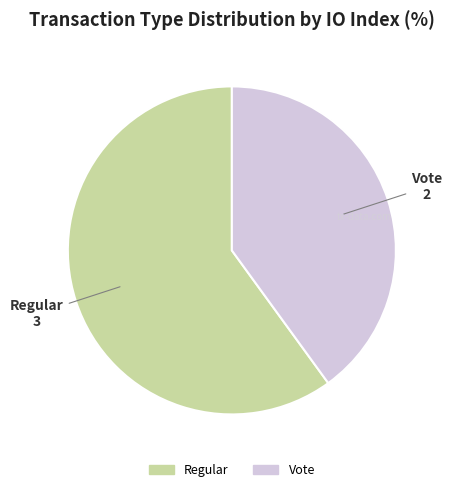

Which category accounts for the majority?

Regular